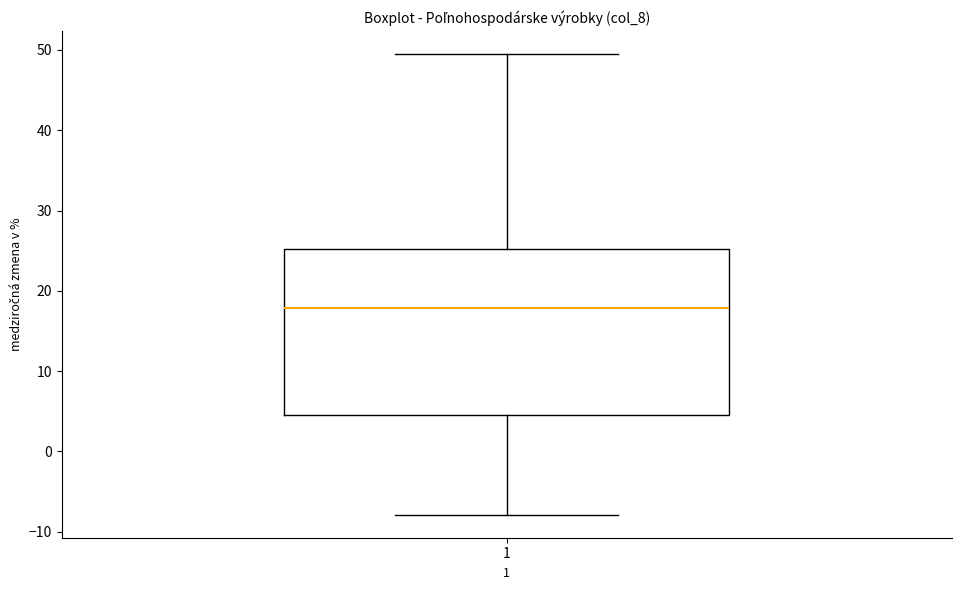

Transcribe this box plot: give where the median line is, the range the box spans, and where the two whiskers end, as read against the y-axis. The values are not printed on the chart, so give them approximately, as read against the axis.

median 18, box 4 to 25, whiskers -8 to 49